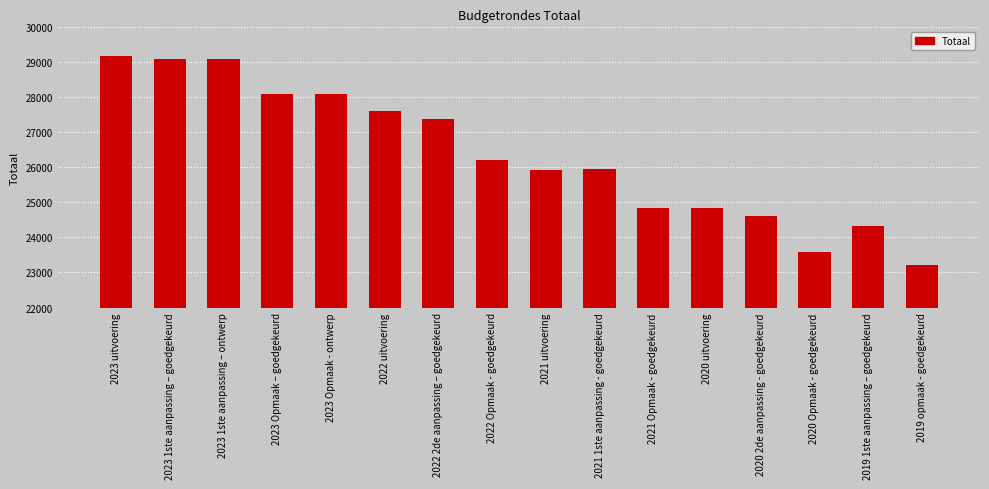

What is the difference between the second highest and minimum values?

5865